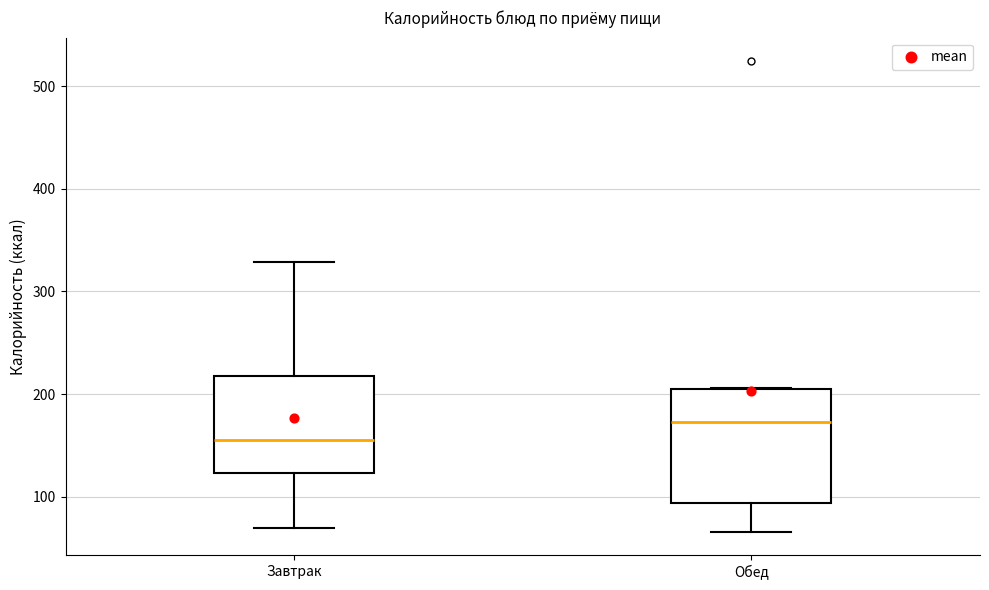

Comparing the boxes themselves (not the whiskers), which one is the tallest?

Обед